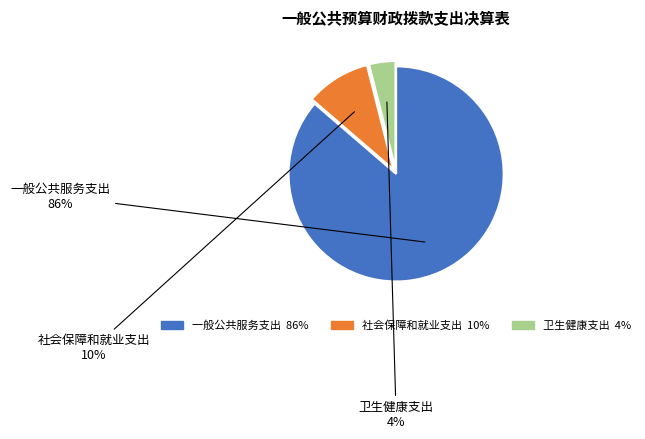

The 一般公共服务支出 slice represents 86% of the pie. True or false?

True